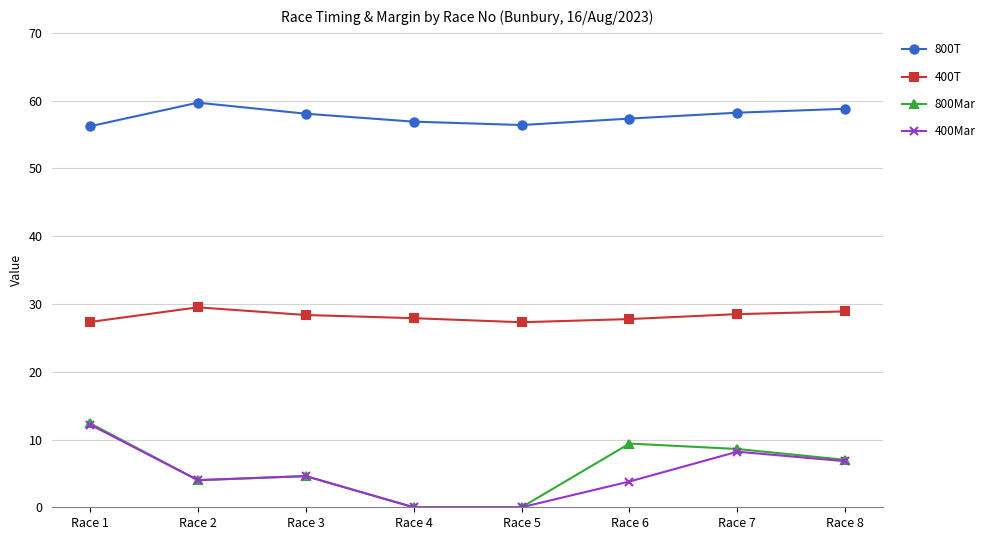

Which category has the highest value in the 400Mar series?

Race 1